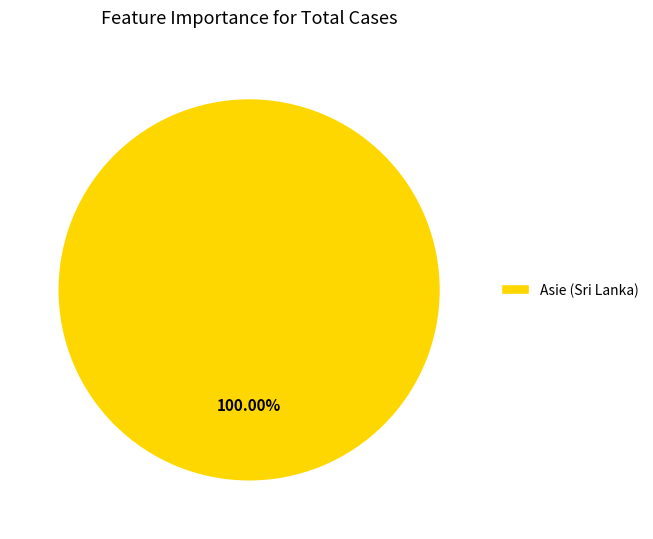

What is the majority slice?

Asie (Sri Lanka)